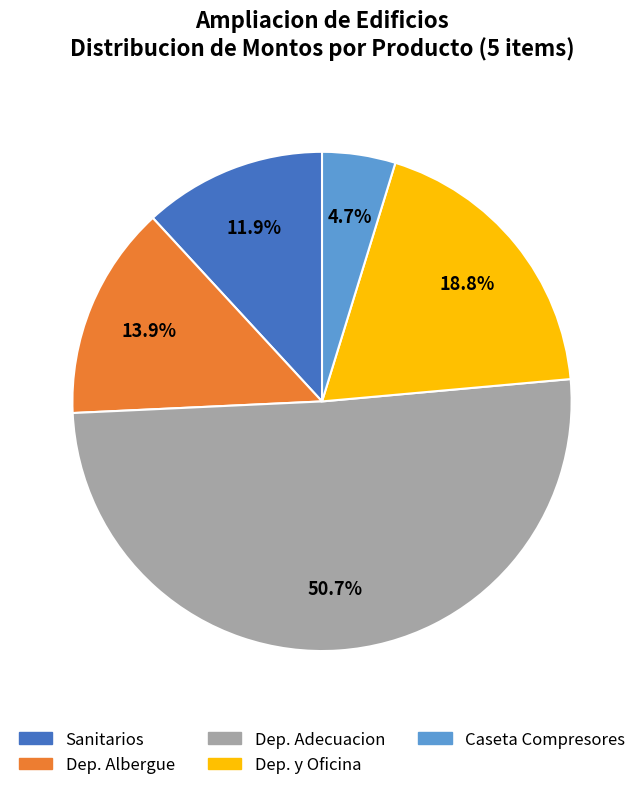

Does any single category account for the majority?

Yes